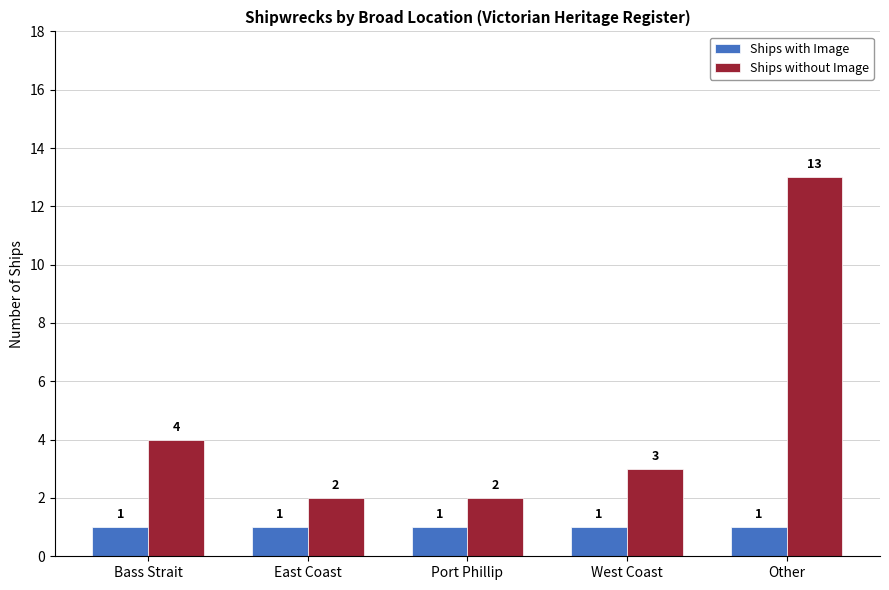

Rank the series by their maximum value, from highest to lowest.

Ships without Image, Ships with Image